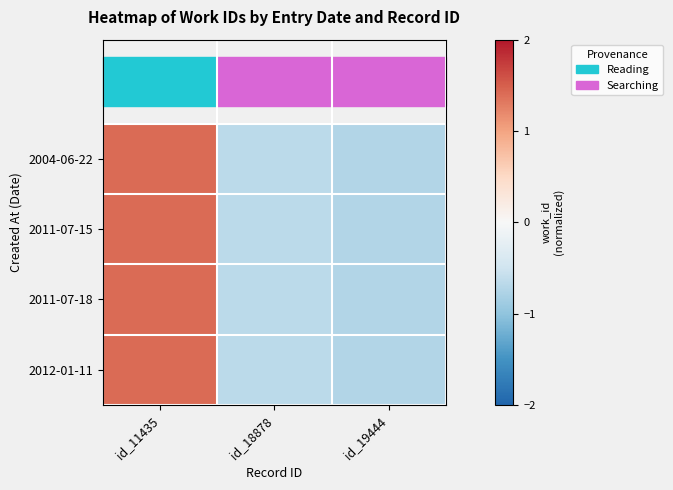

What is the total value across all series at id_11435?

5.7